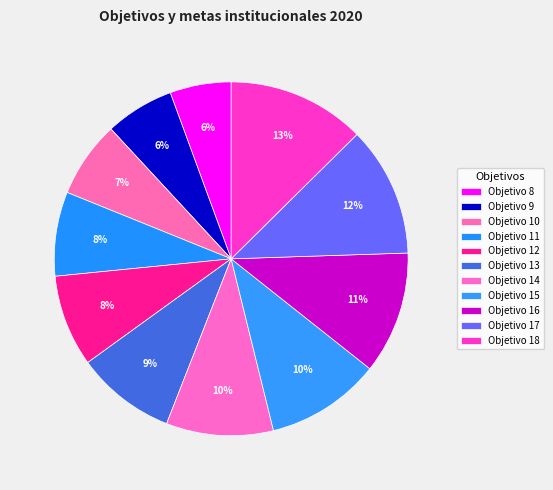

How many slices are in this pie chart?

11